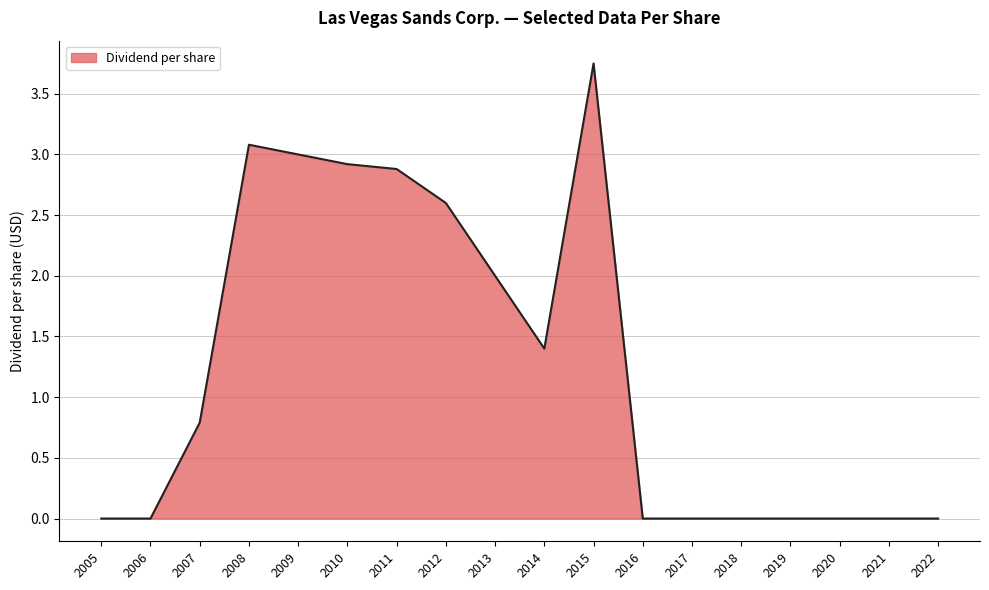

What is the difference between the values at 2018 and 2009?

3.0